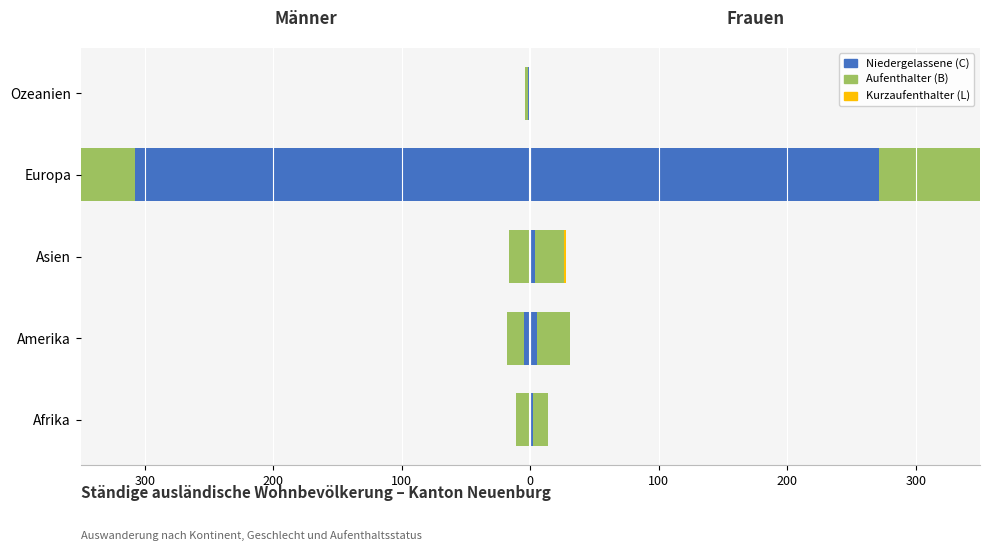

True or false: Niedergelassene (C) has a value of -308 at Europa.

True